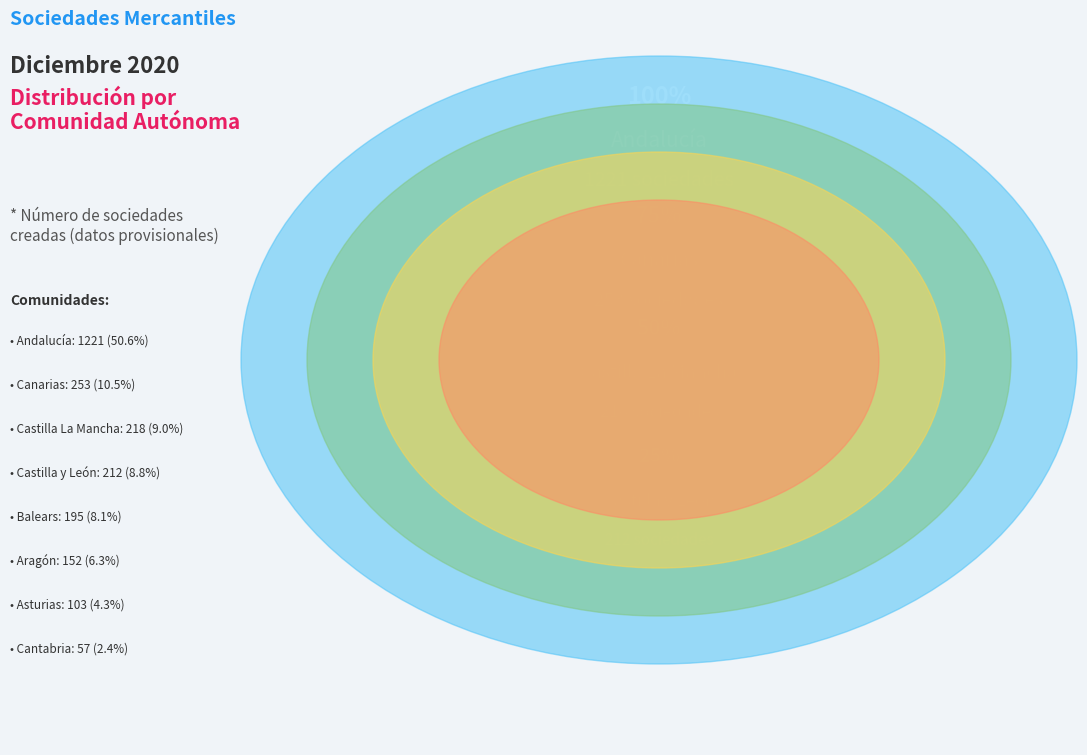

How many segments does this pie chart have?

8